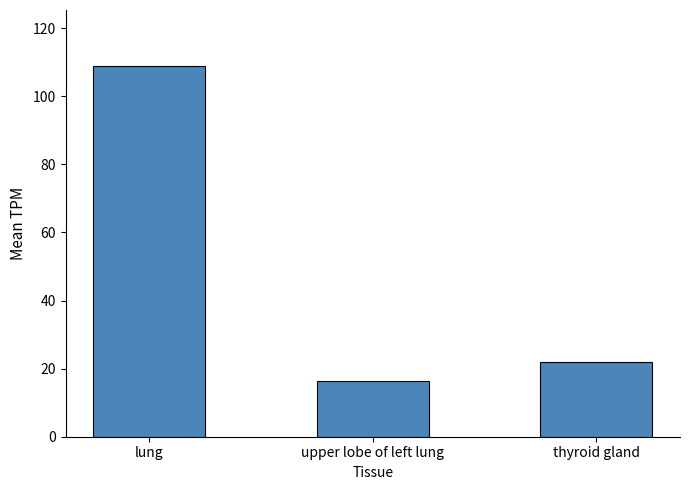

Is it true that the value at lung is 109.0?

True